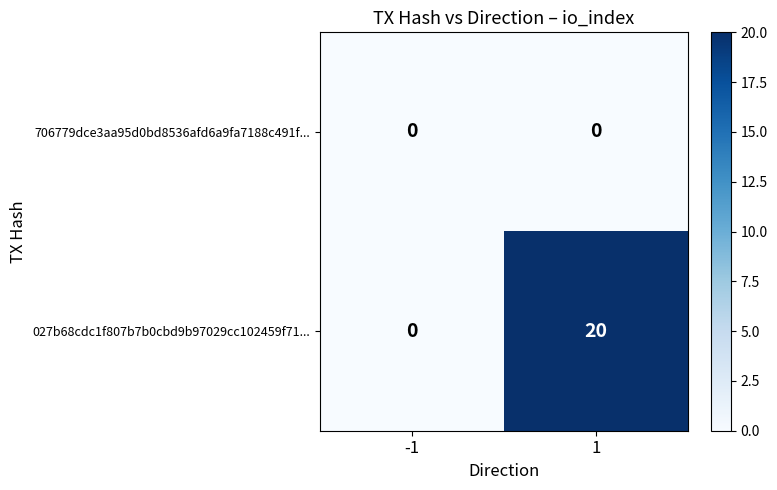

What is the difference between the highest and lowest values at 1?

20